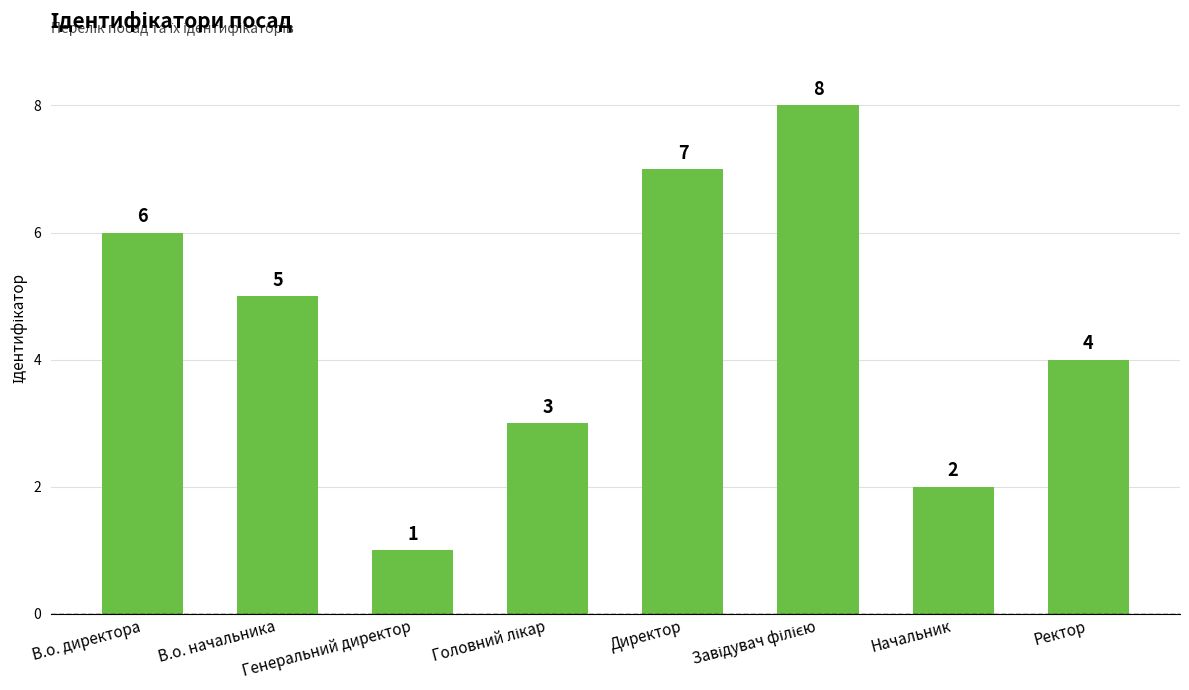

How many values are between 3 and 7?

5